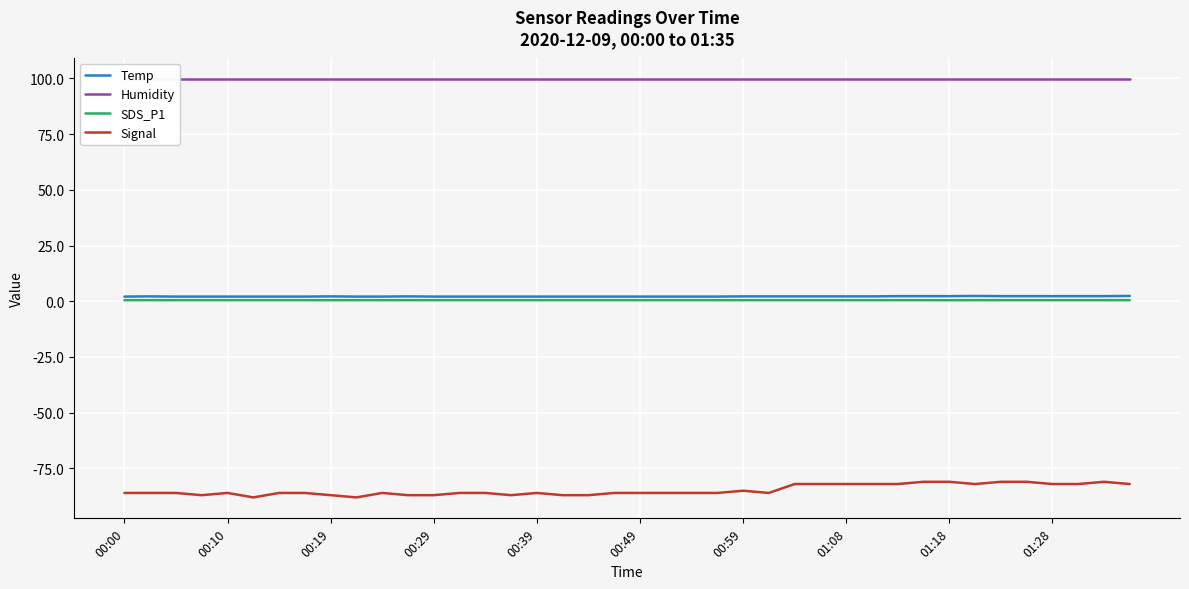

The Temp series shows 2.3 at 01:18. True or false?

True